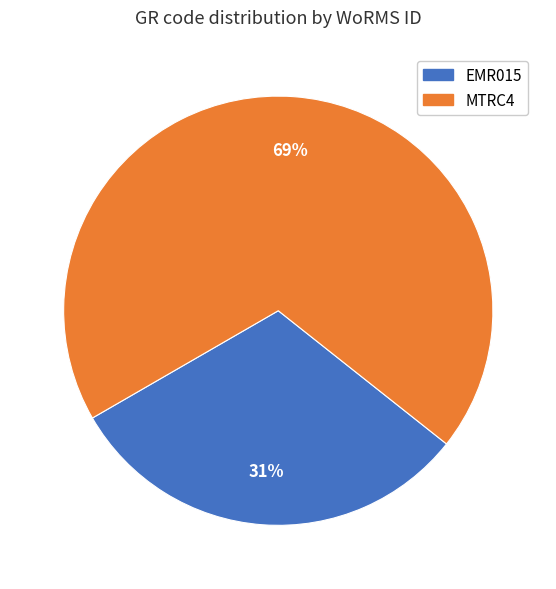

Is there a majority slice in this chart?

Yes